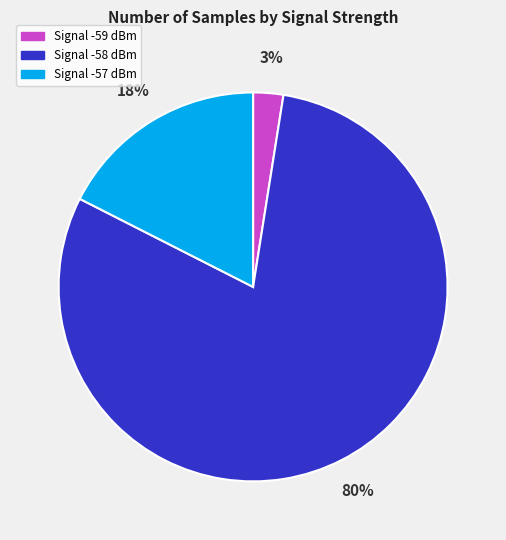

To the nearest percent, what portion does Signal -59 dBm represent?

3%